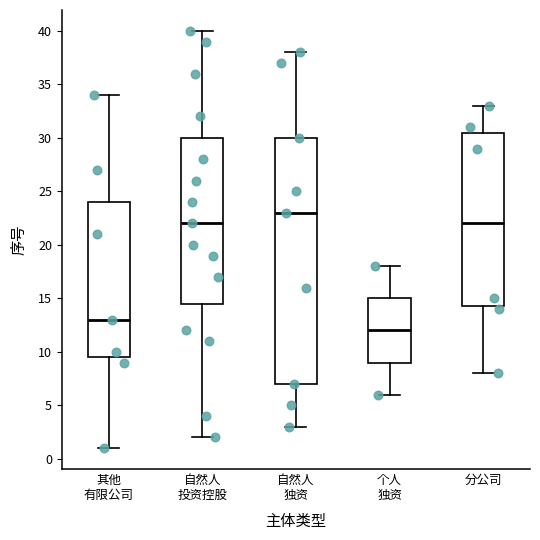

Reading left to right, transcribe this box plot: for each box, give where its median line is, the range the box spans, and where its two whiskers end, as read against the y-axis. The values are not printed on the chart, so give them approximately, as read against the axis.

其他 有限公司: median 13.0, box 9.5 to 24.0, whiskers 1.0 to 34.0
自然人 投资控股: median 22.0, box 14.5 to 30.0, whiskers 2.0 to 40.0
自然人 独资: median 23.0, box 7.0 to 30.0, whiskers 3.0 to 38.0
个人 独资: median 12.0, box 9.0 to 15.0, whiskers 6.0 to 18.0
分公司: median 22.0, box 14.5 to 30.5, whiskers 8.0 to 33.0